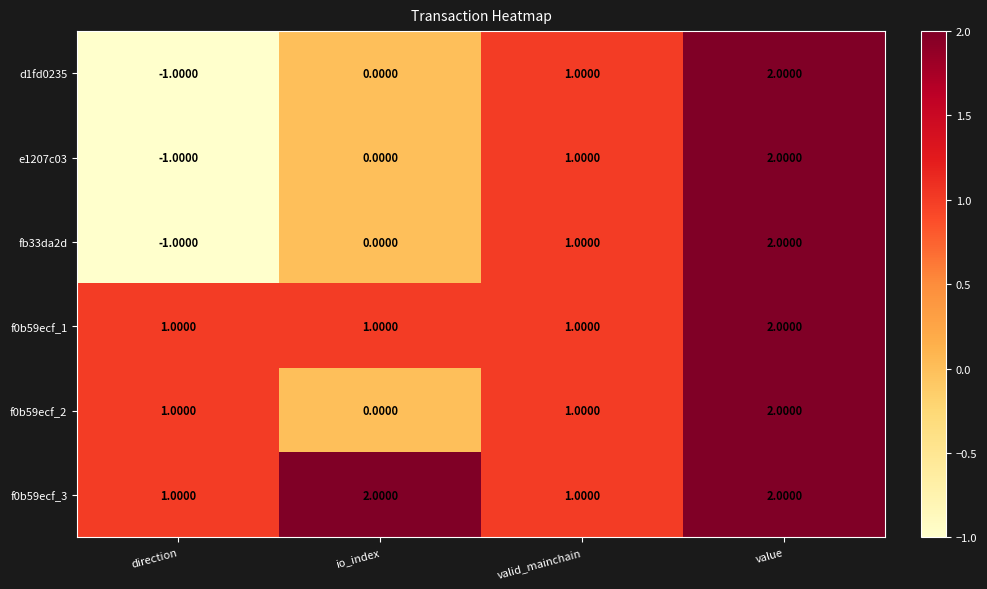

List the labels in order of d1fd0235 value, largest first.

value, valid_mainchain, io_index, direction